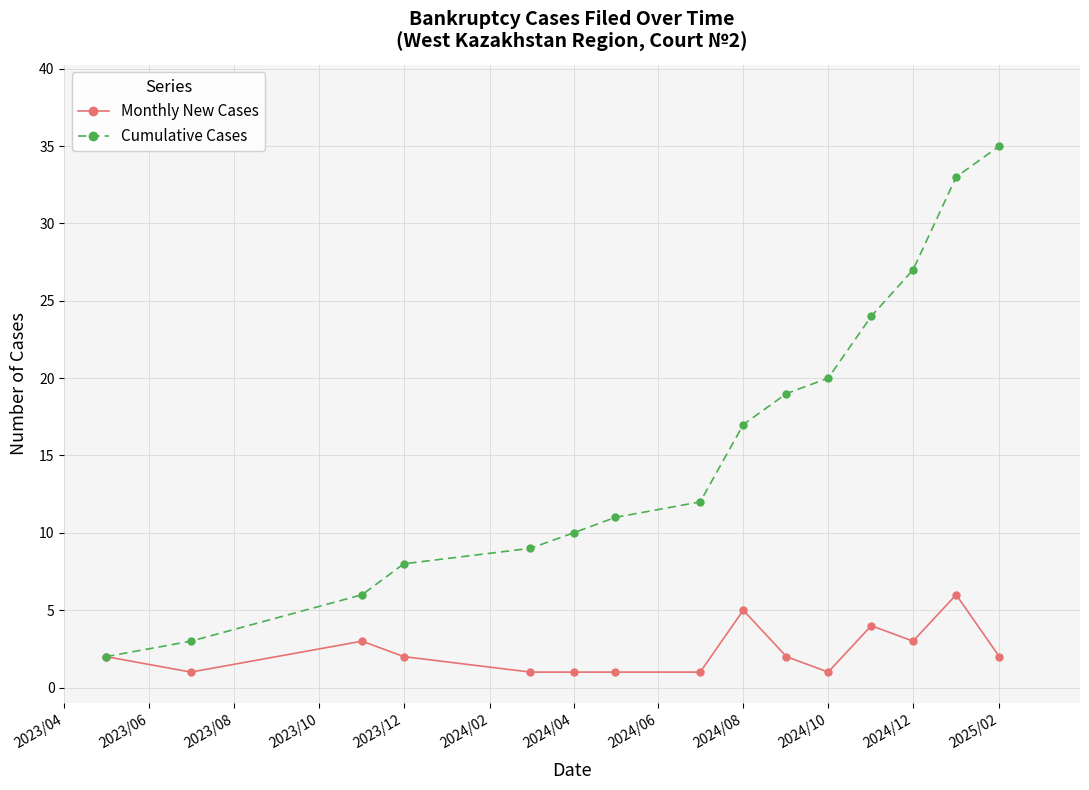

Which series has the largest total across all categories?

Cumulative Cases